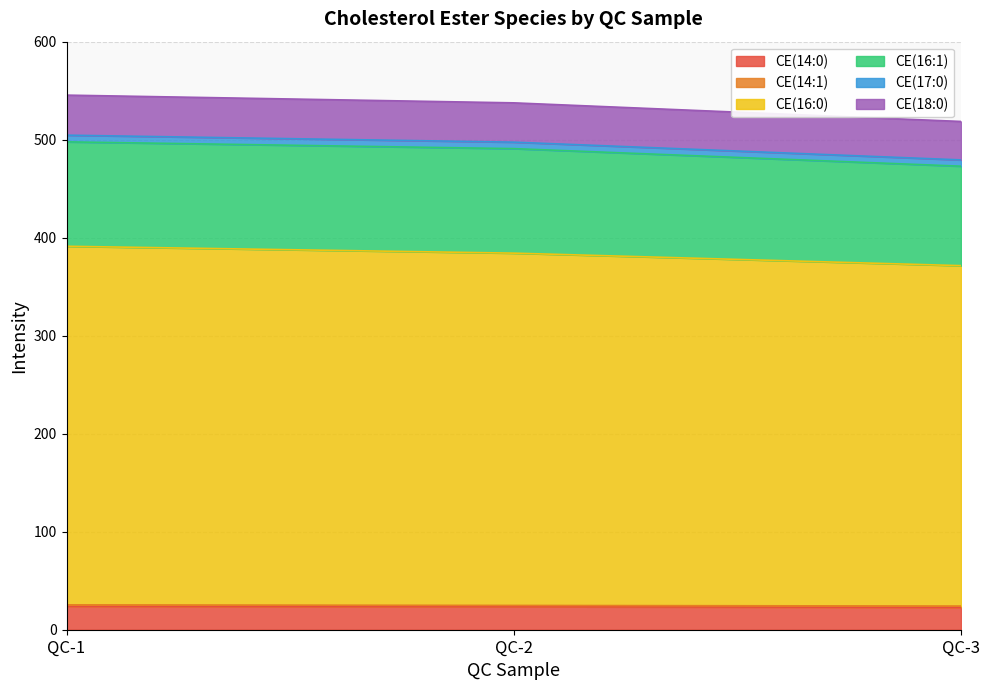

How many lines are shown in the chart?

6